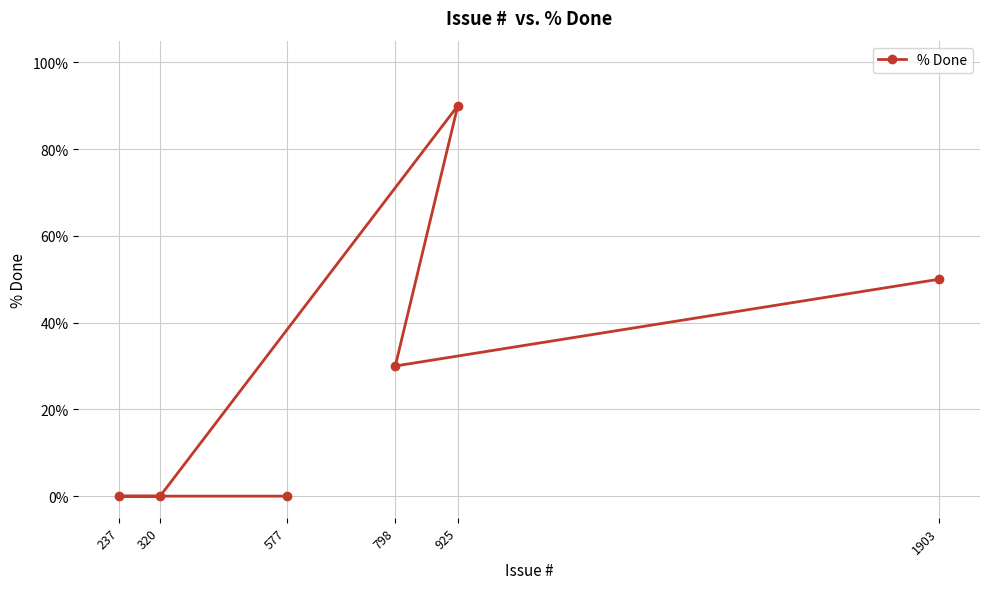

Reading left to right, extract all data points from this chart.

237=0	320=0	577=0	798=30	925=90	1903=50